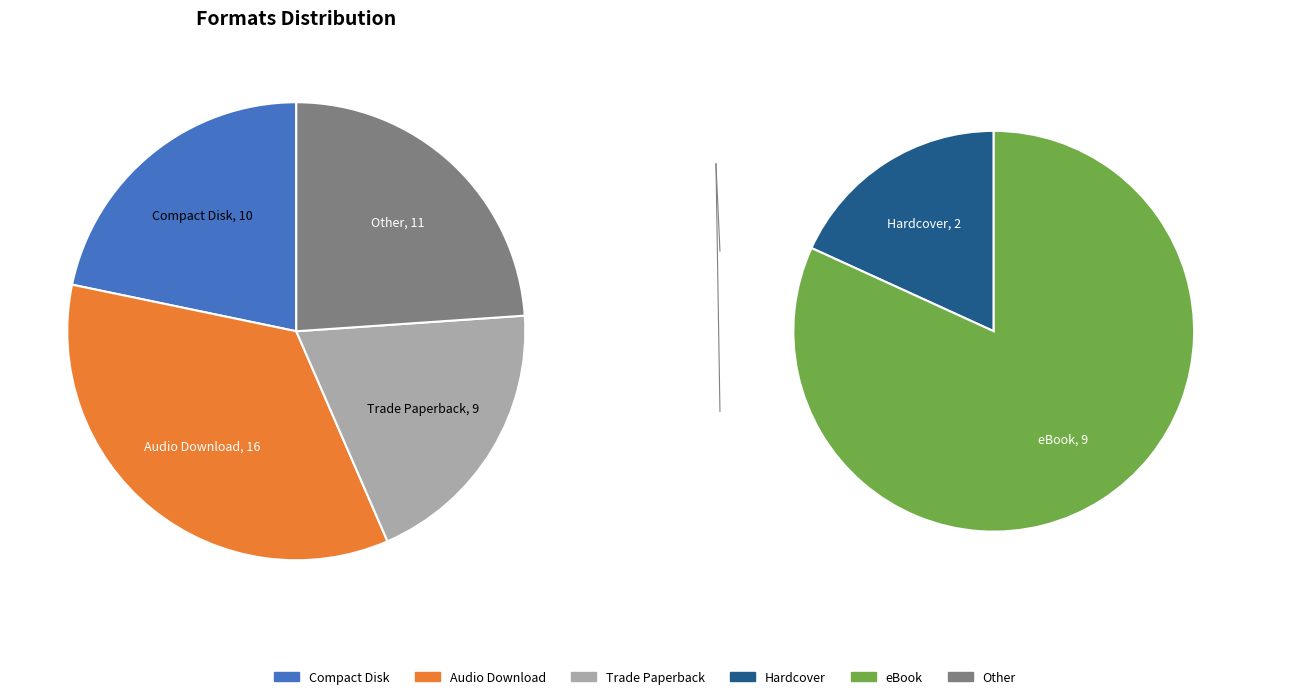

To the nearest percent, what is the average slice percentage?

20%